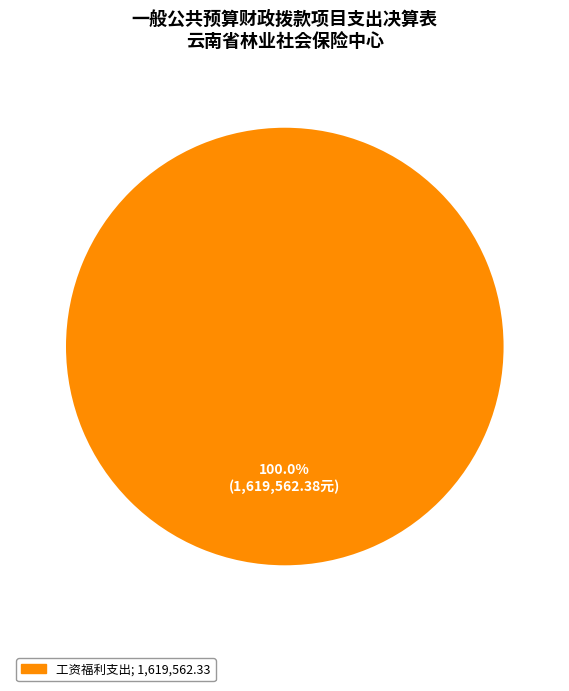

Does any single category account for the majority?

Yes